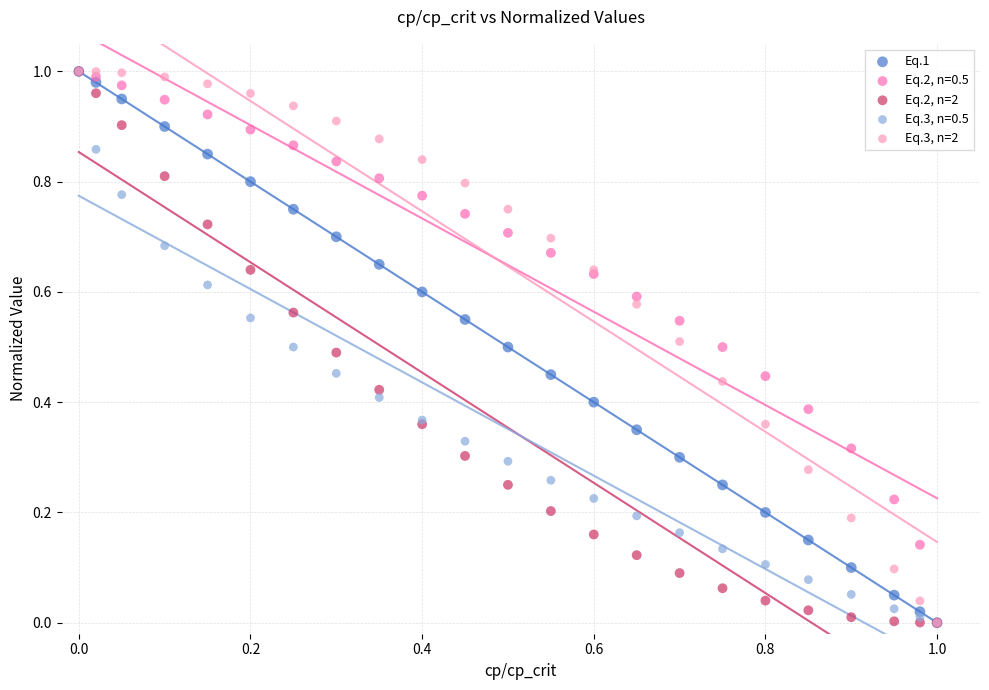

What are all the series names shown in the legend?

Eq.1, Eq.2, n=0.5, Eq.2, n=2, Eq.3, n=0.5, Eq.3, n=2